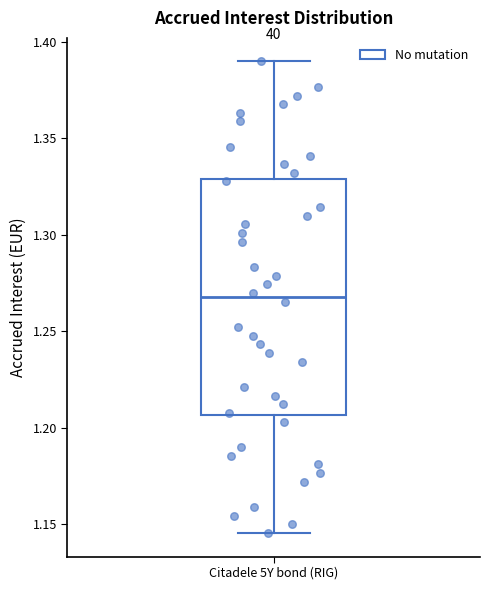

Where does the upper whisker of the box for Citadele 5Y bond (RIG) end on the y-axis? The values are not printed on the chart, so give them approximately, as read against the axis.

1.390